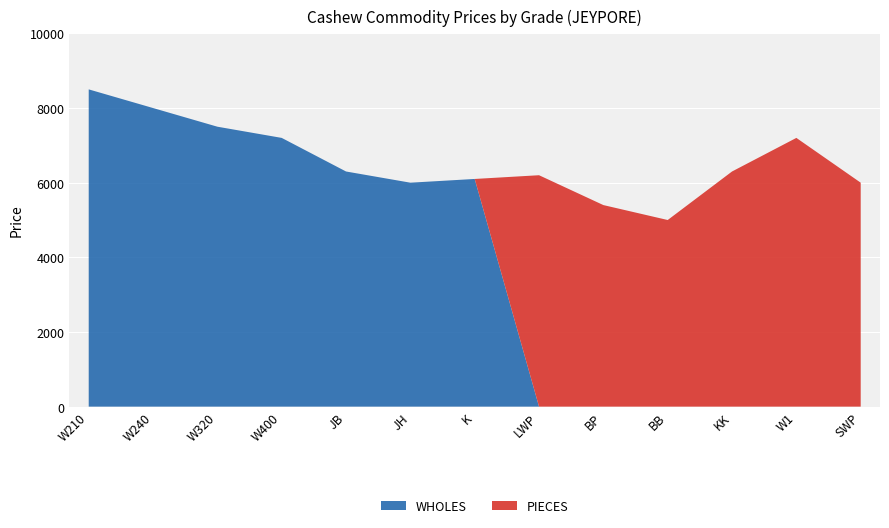

What is the sum of all WHOLES values?

49600